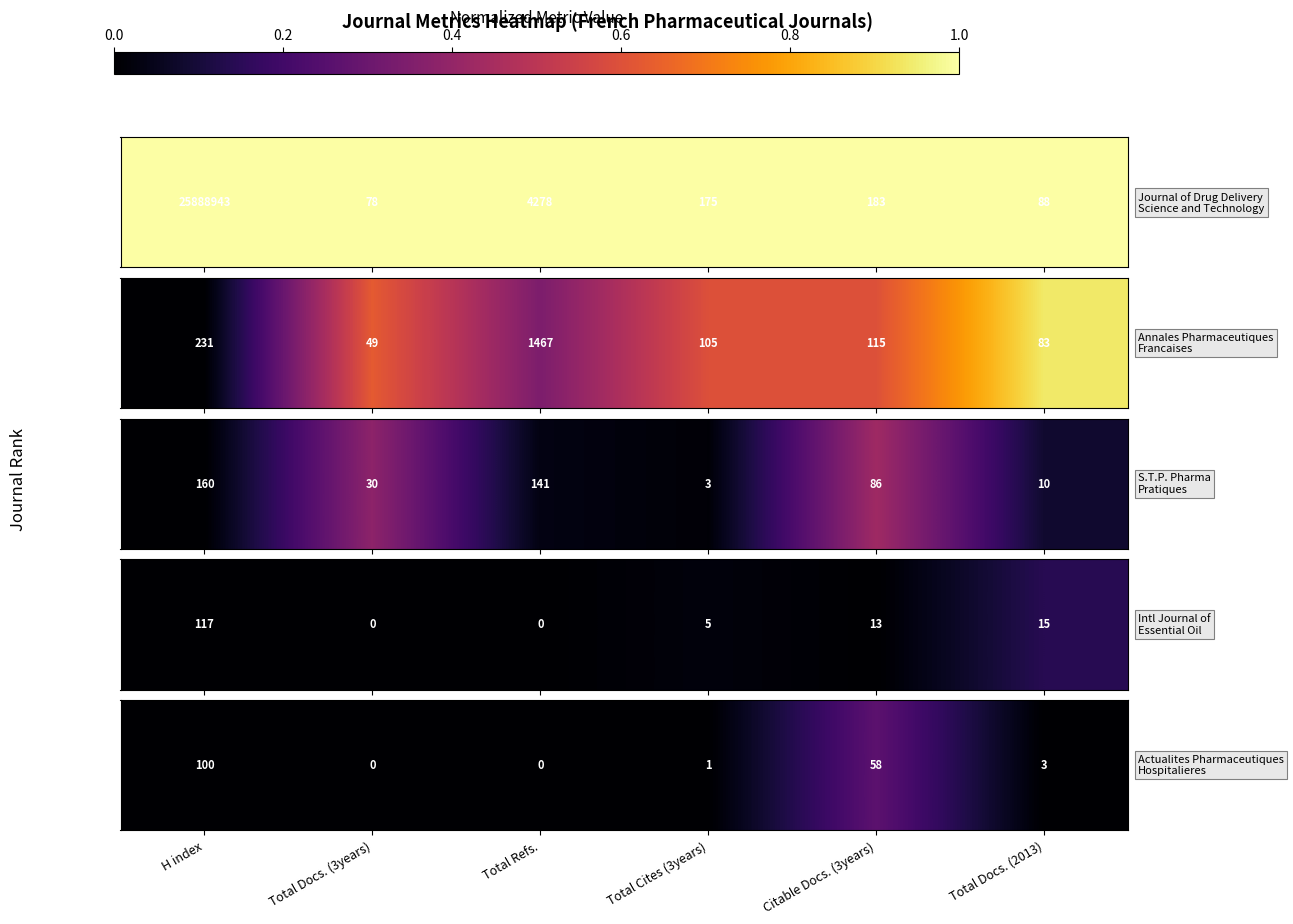

The chart shows a value of -0.2 at Total Docs. (3years). True or false?

False